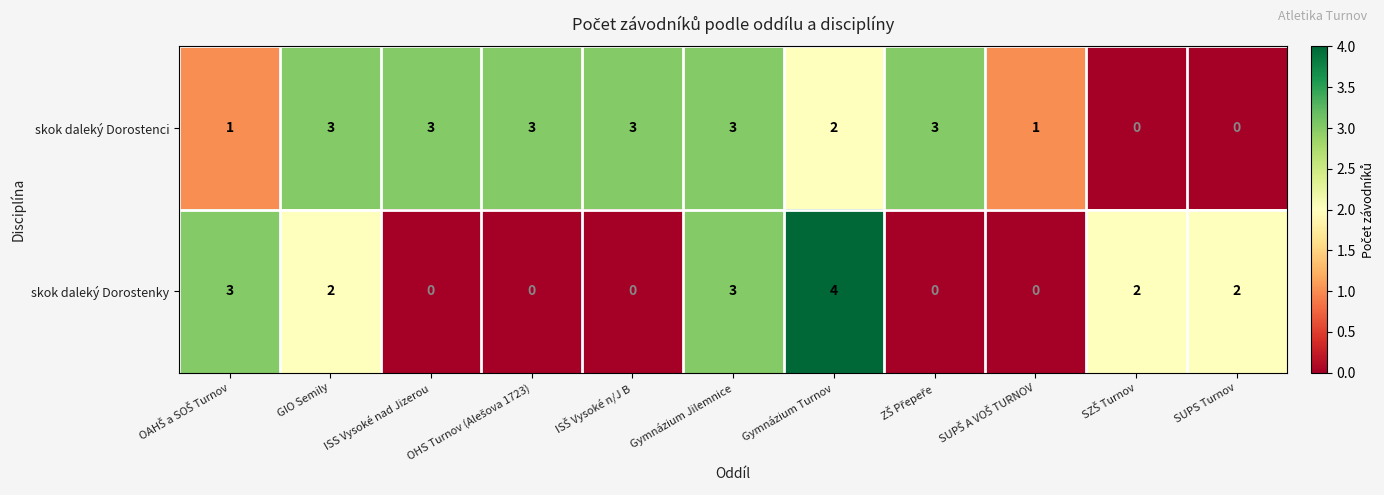

At which category does the chart reach its peak across all series?

Gymnázium Turnov